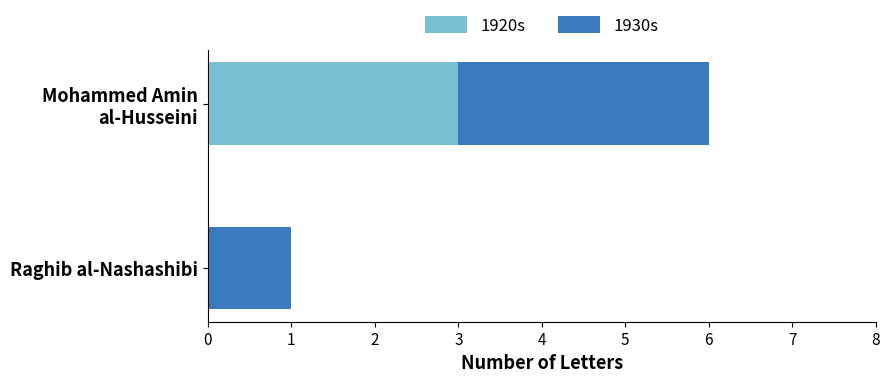

Is it true that 1920s equals 0 at Raghib al-Nashashibi?

True